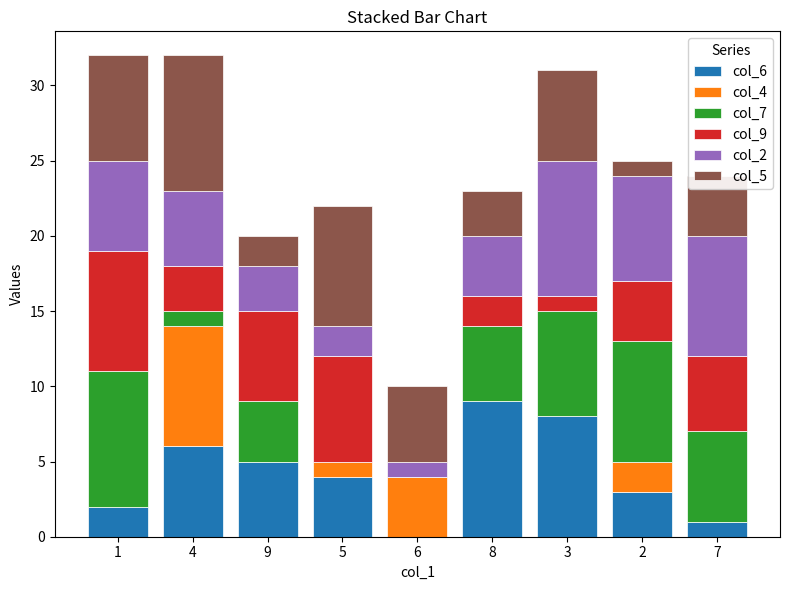

How many col_7 values are between 1 and 7?

5